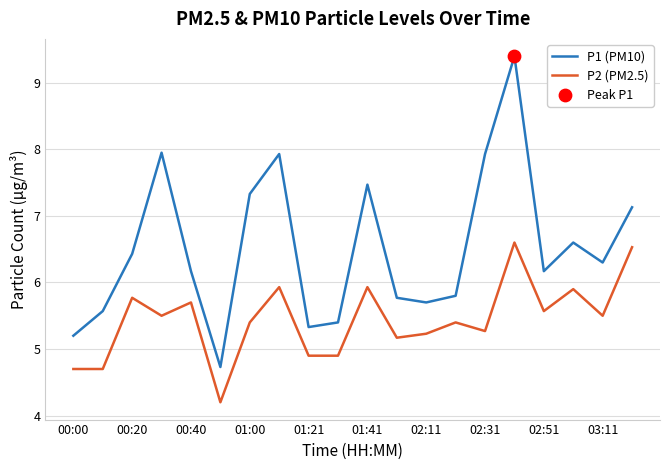

Which series has the largest total across all categories?

P1 (PM10)